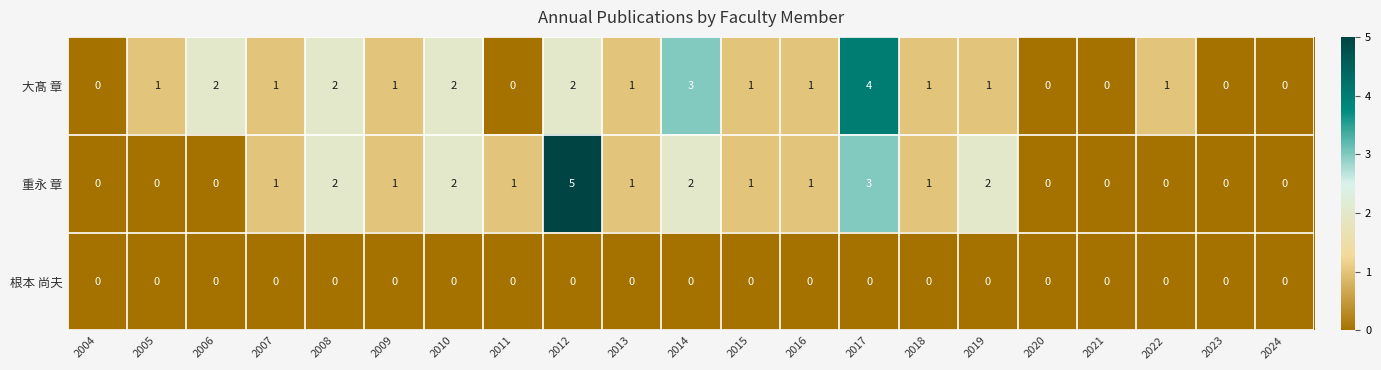

What is the spread (max minus min) of values at 2019?

2